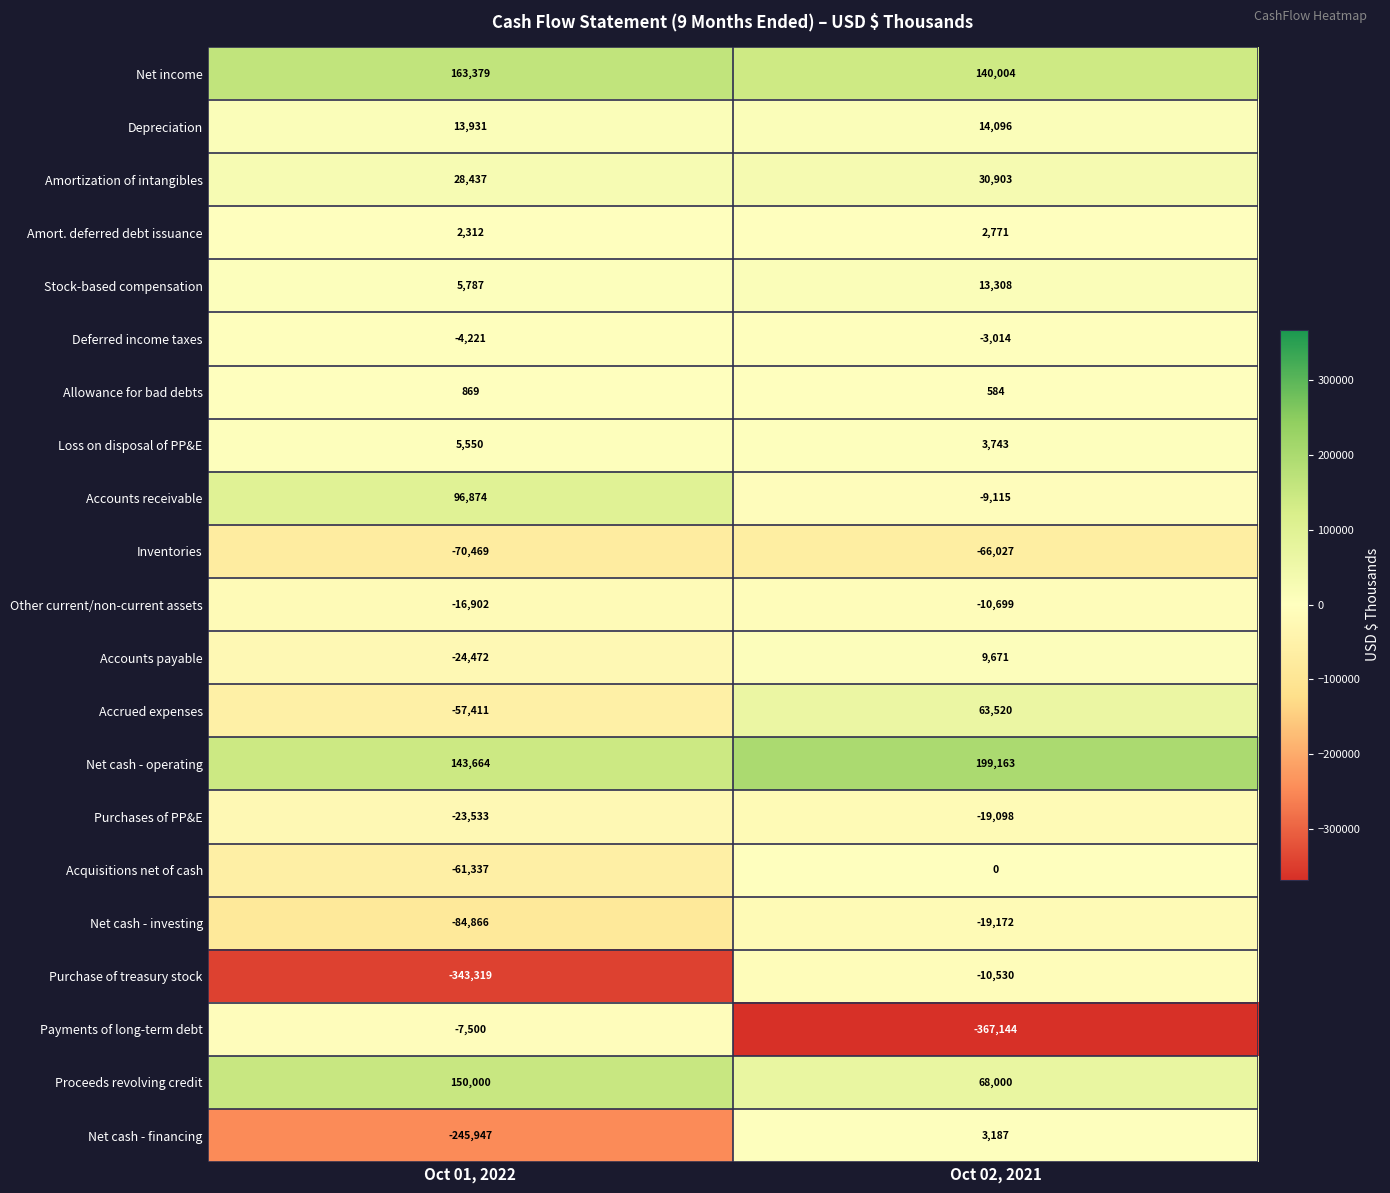

What is the smallest value displayed?

-367144